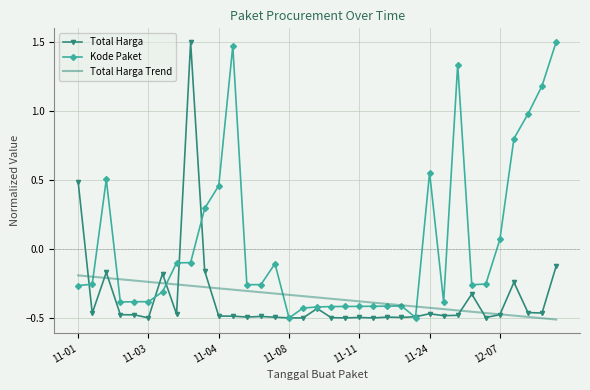

What are all the series names shown in the legend?

Total Harga, Kode Paket, Total Harga Trend